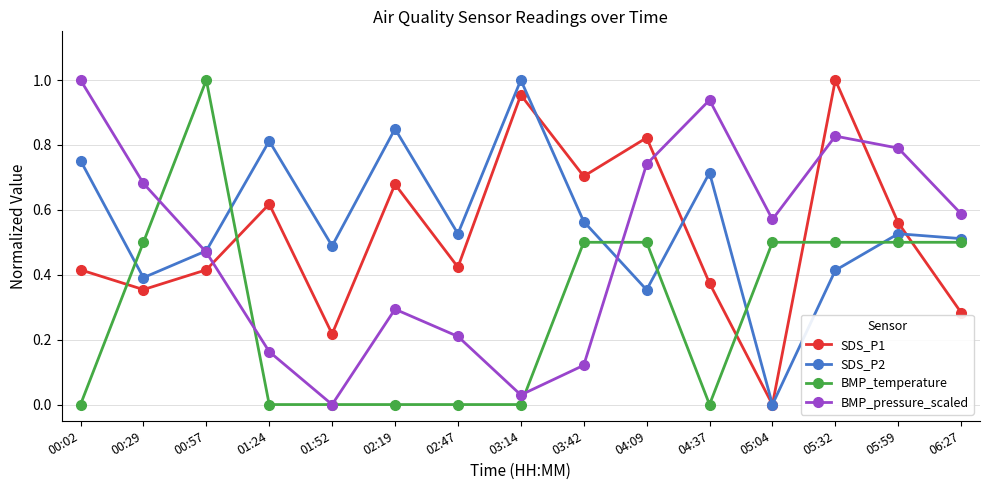

Which series changed the most between 00:57 and 05:59?

BMP_temperature